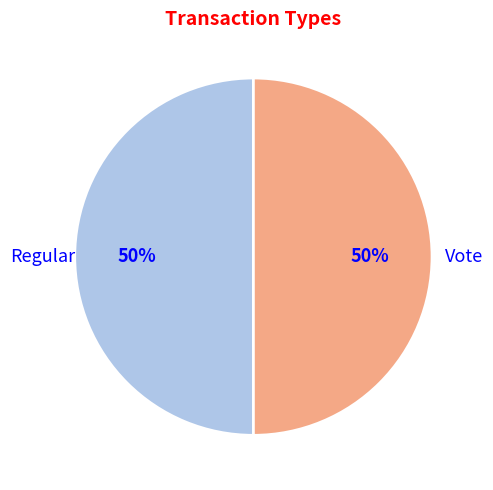

To the nearest percent, what is the average slice percentage?

50%